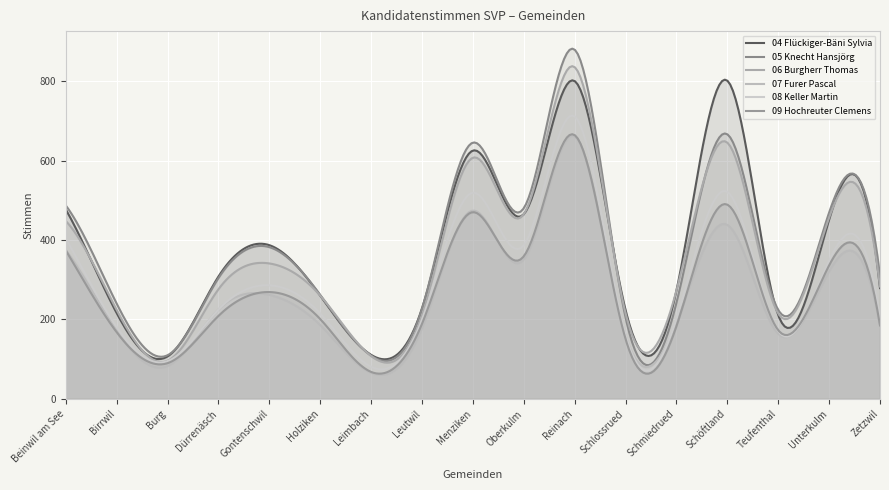

True or false: 04 Flückiger-Bäni Sylvia has a value of 366 at Schlossrued.

False